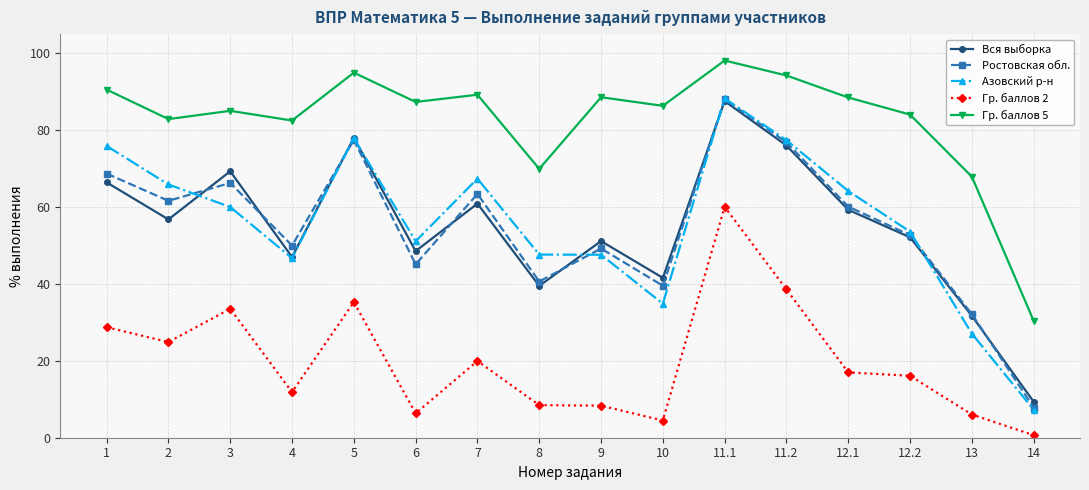

True or false: Вся выборка has more than 2 points higher than both neighbors.

True